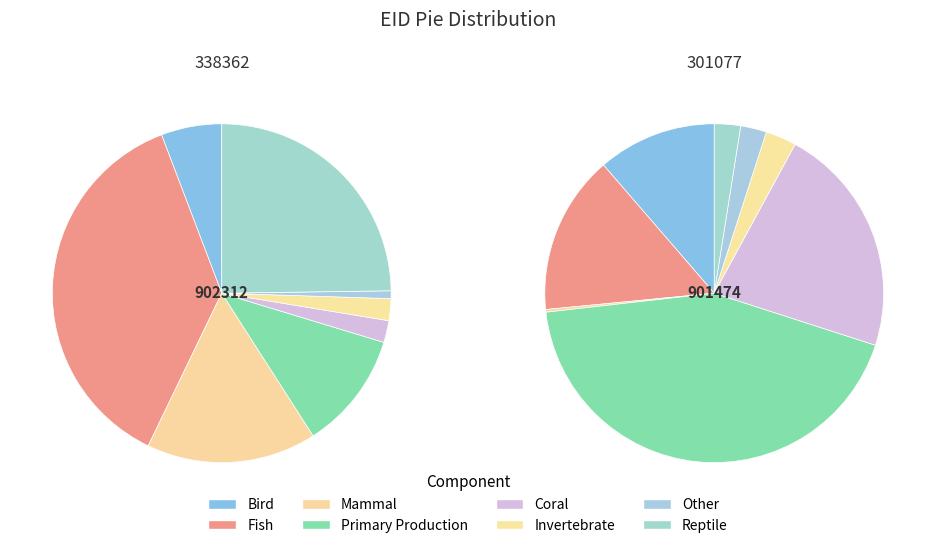

Between 338362 and 301077, which is larger?

338362